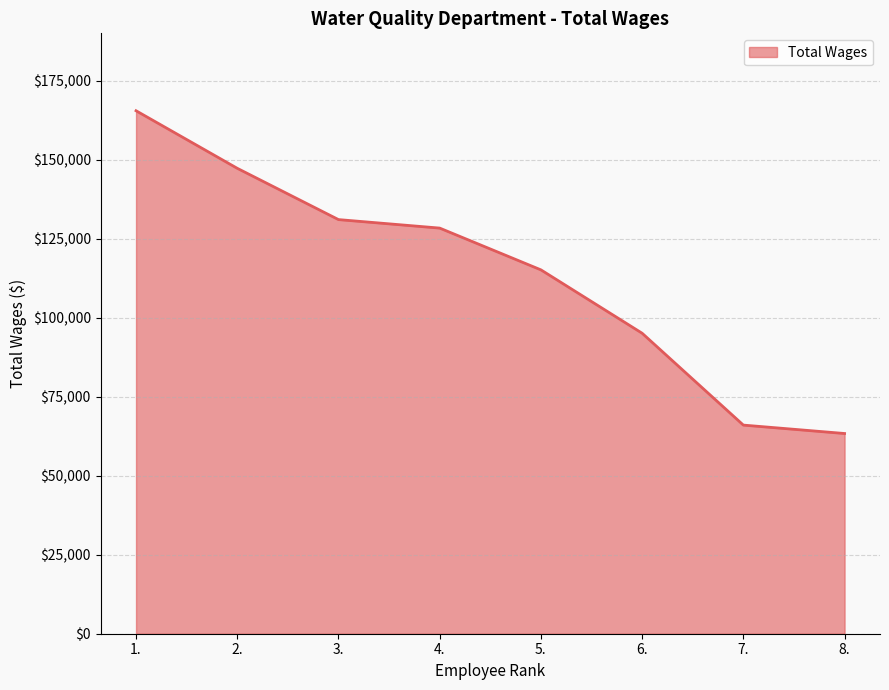

What is the difference between the values at 1. and 8.?

102142